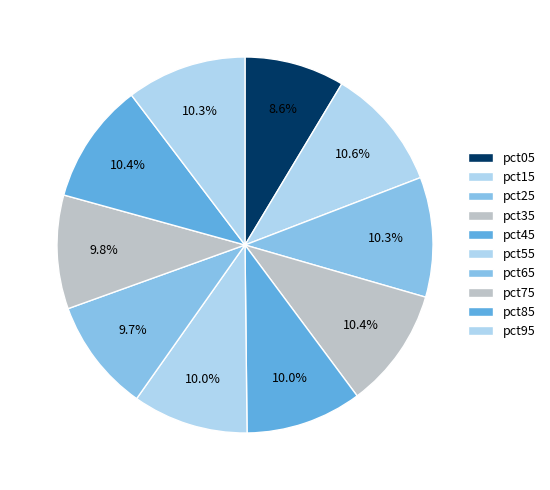

Count the number of slices in the pie.

10